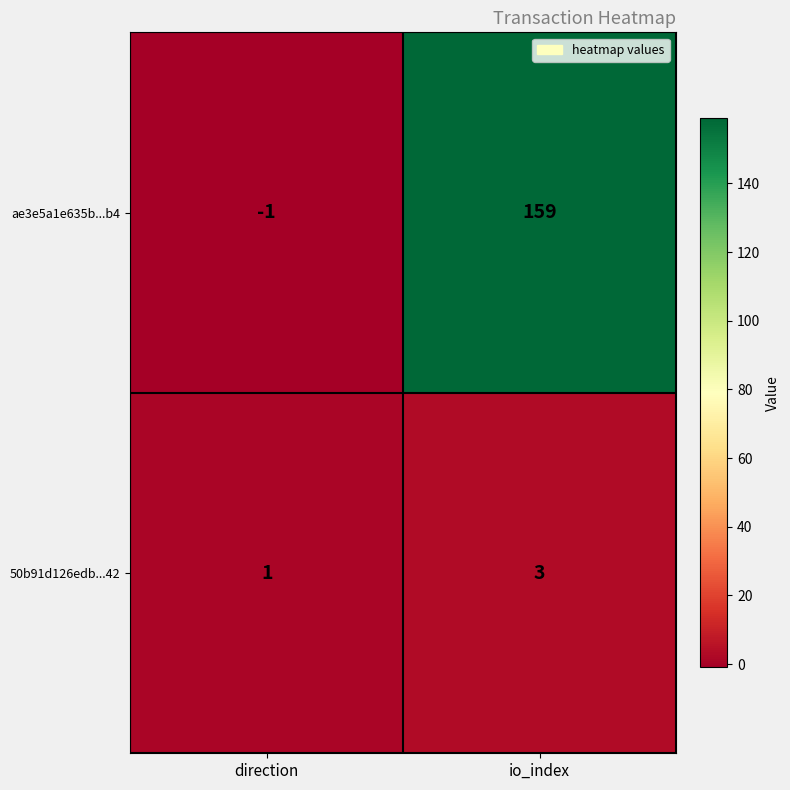

How many values in the 50b91d126edb...42 series are below 3?

1